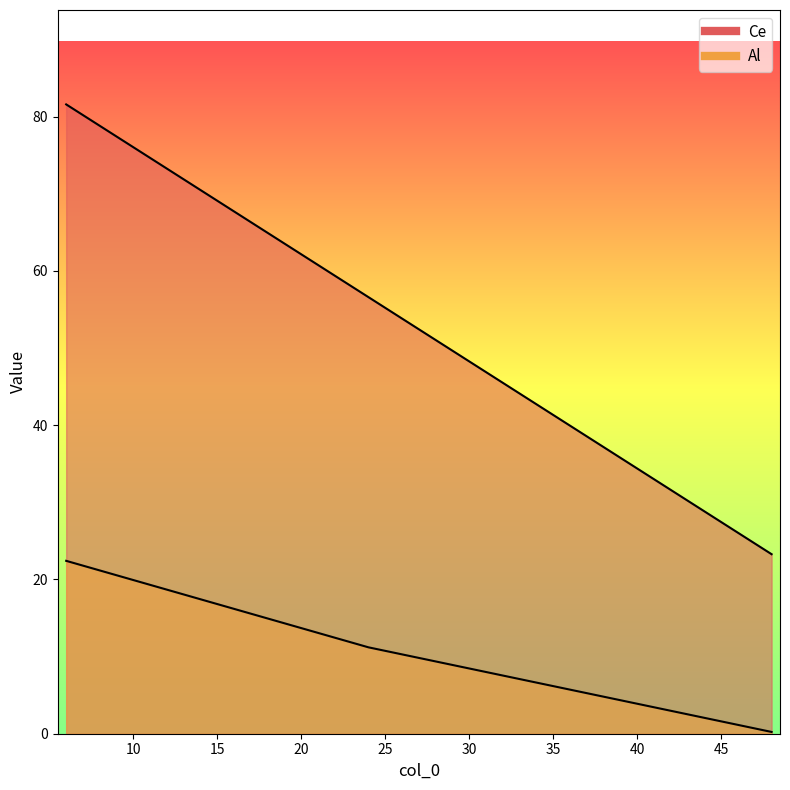

What is the value of the Ce point at the 4th from the left?

23.3